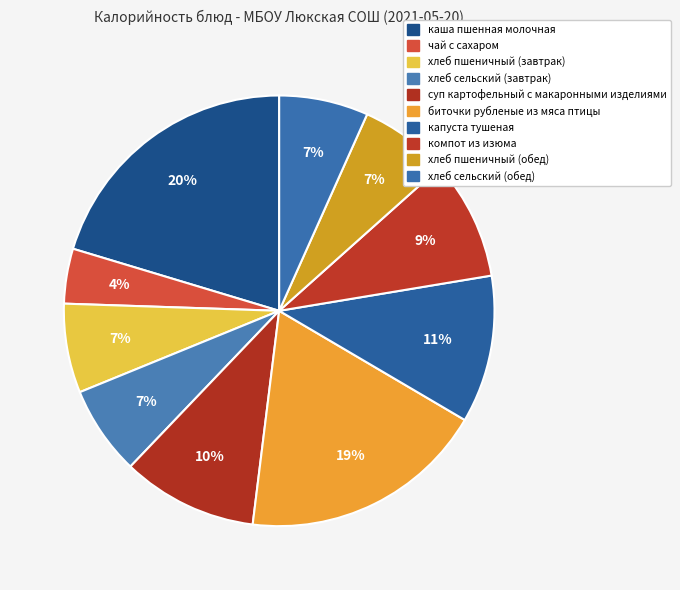

Which has a higher value, капуста тушеная or биточки рубленые из мяса птицы?

биточки рубленые из мяса птицы